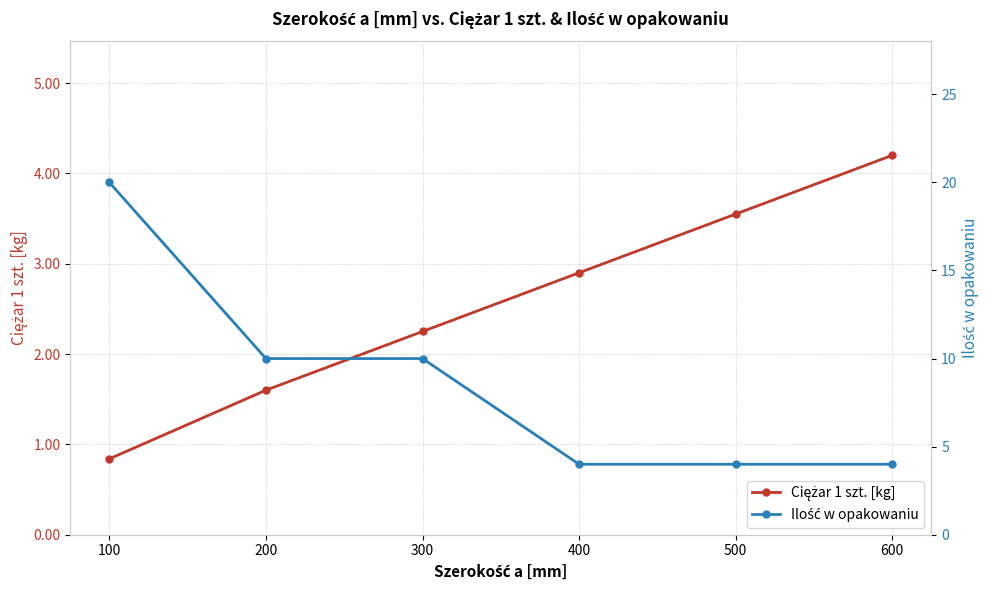

How many values in the Ilość w opakowaniu series are below 10?

3